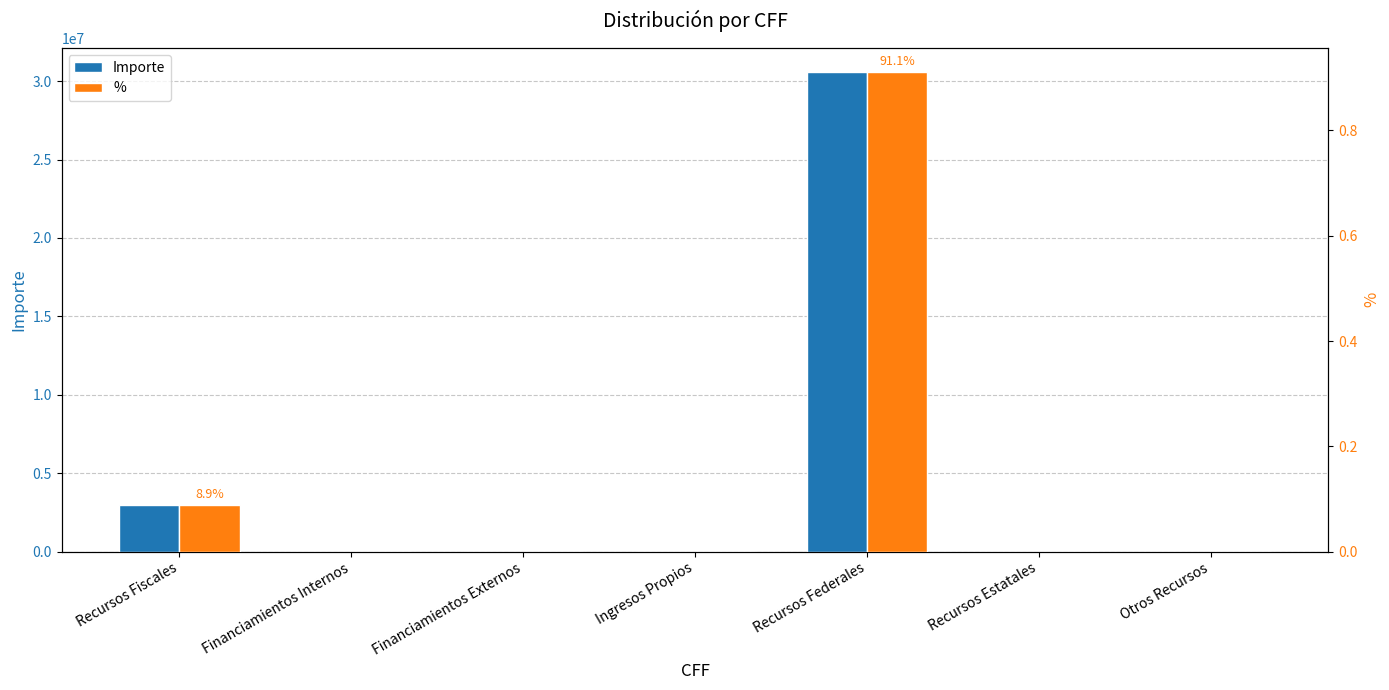

Are the bars horizontal?

No